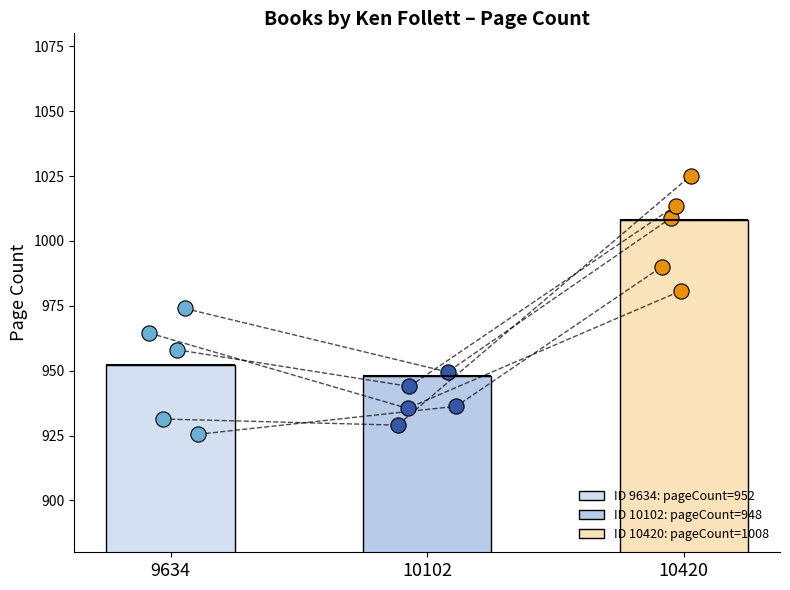

What is the ratio of the value at 10420 to the value at 9634?

1.1